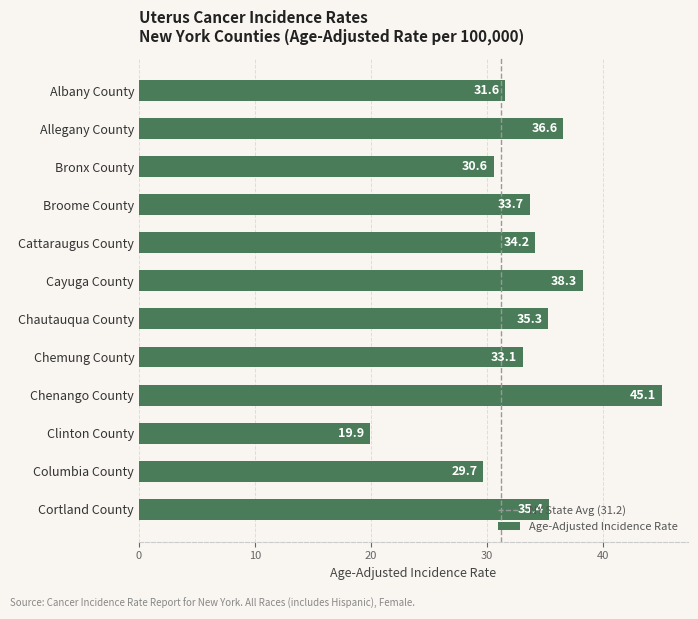

Where is the data nearest to the value 32?

Albany County